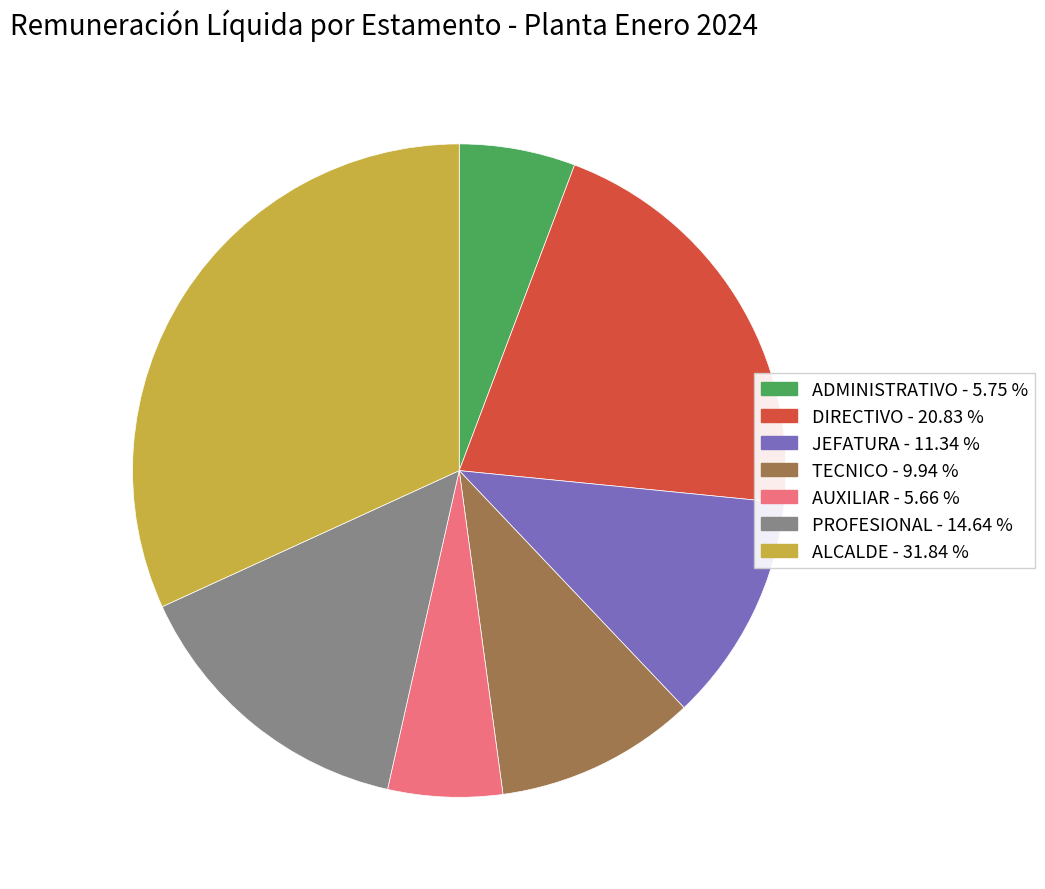

Is the sum of JEFATURA - 11.34 % and DIRECTIVO - 20.83 % greater than half?

No